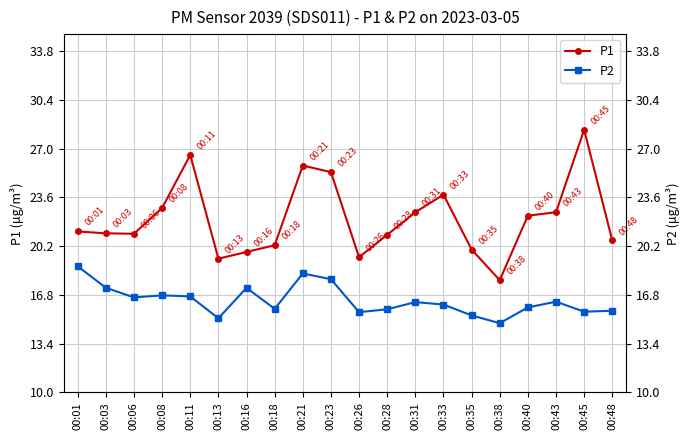

The P1 series shows 22.3 at 00:40. True or false?

True